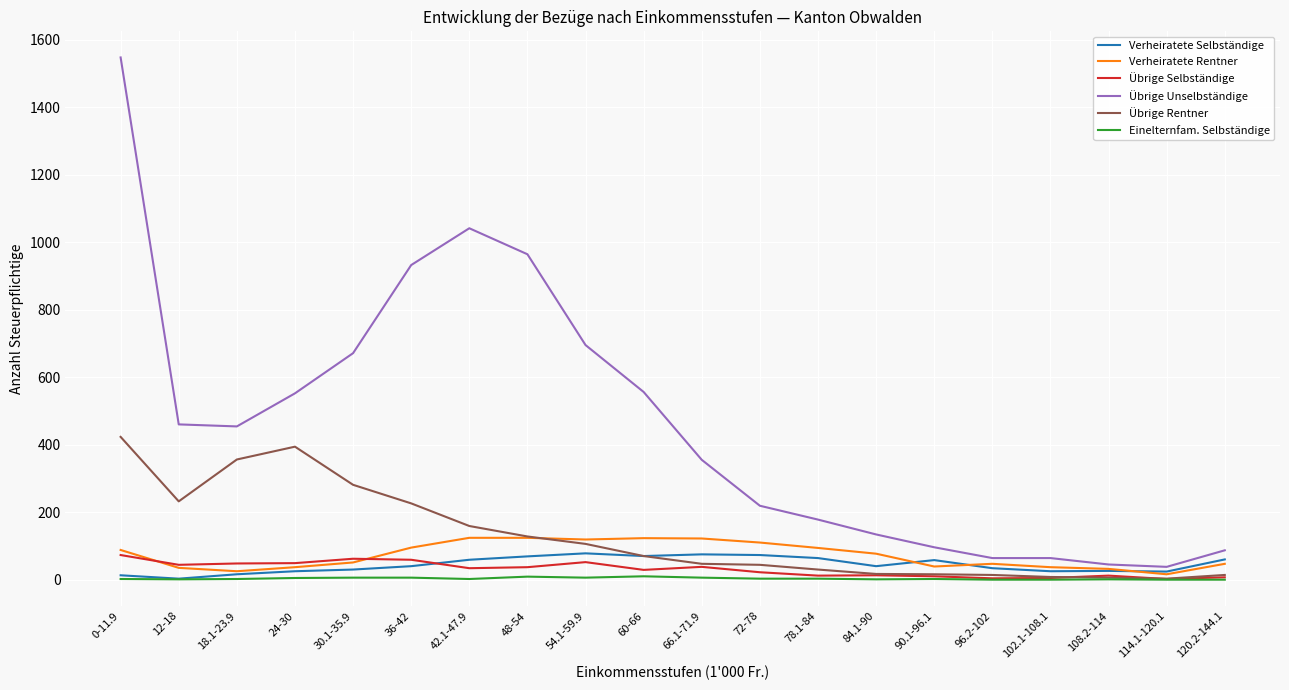

How many Einelternfam. Selbständige values are between 1 and 6?

14